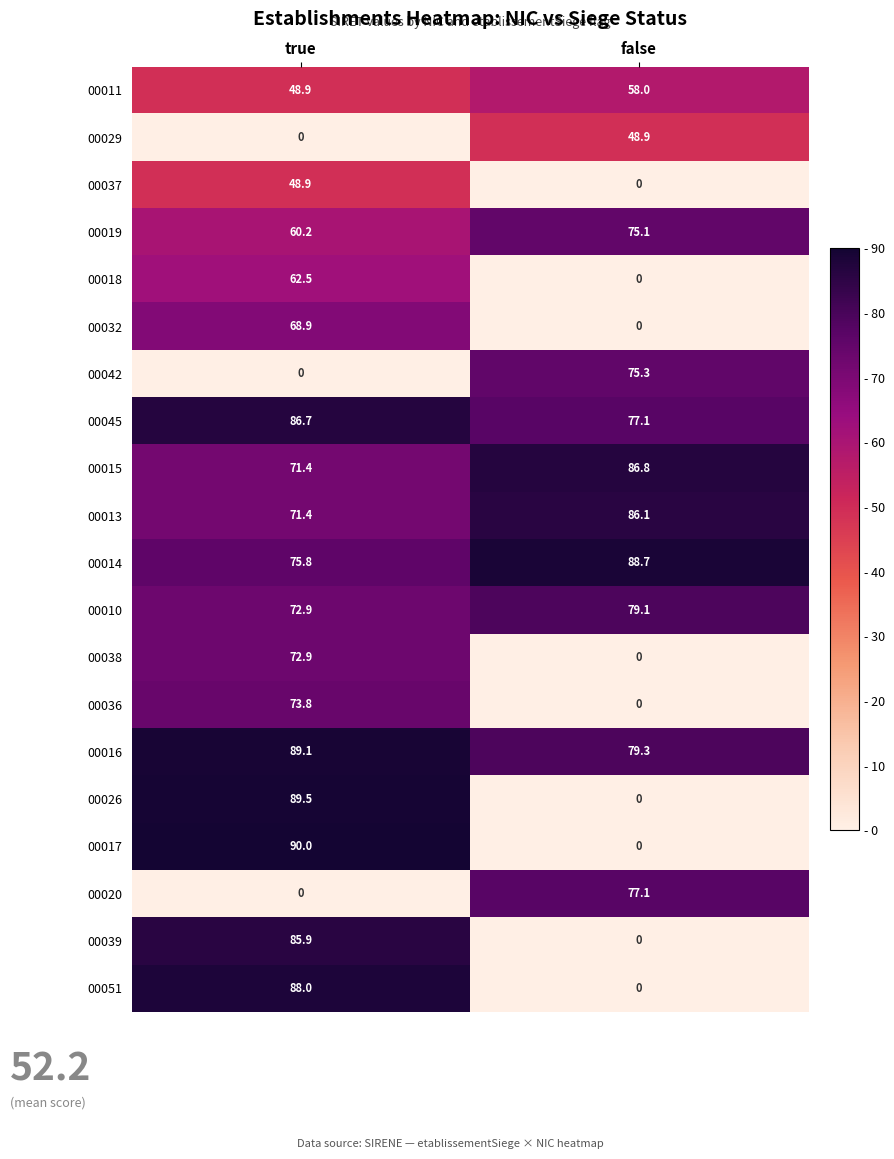

What is the sum of all 00042 values?

75.3